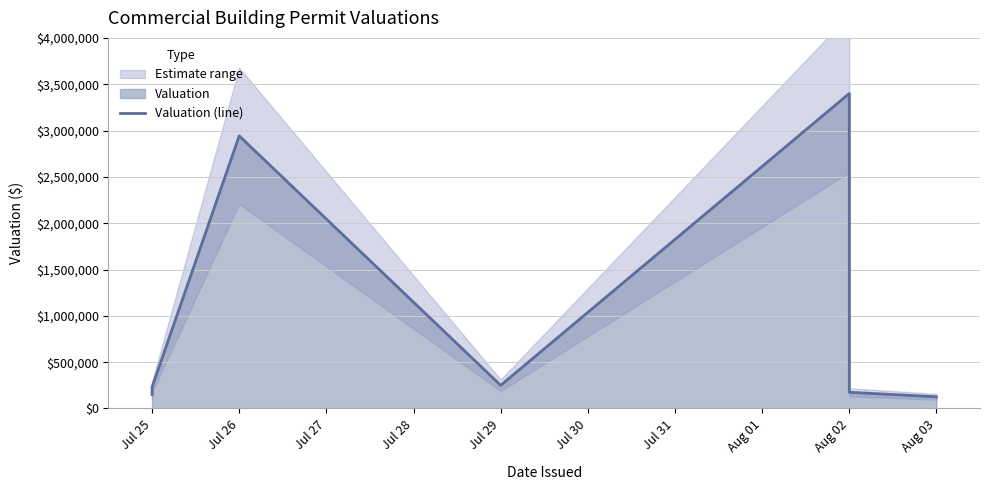

Does the chart have visible grid lines?

Yes